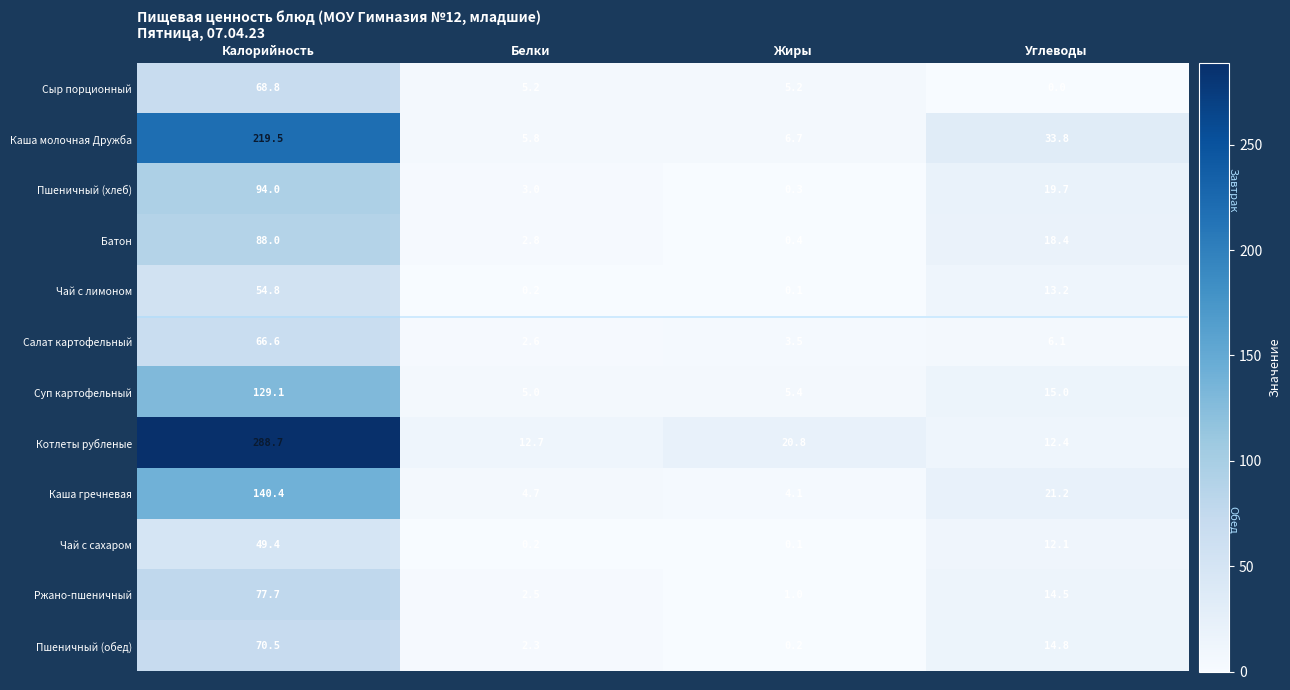

Which series has the largest range (max minus min)?

Котлеты рубленые